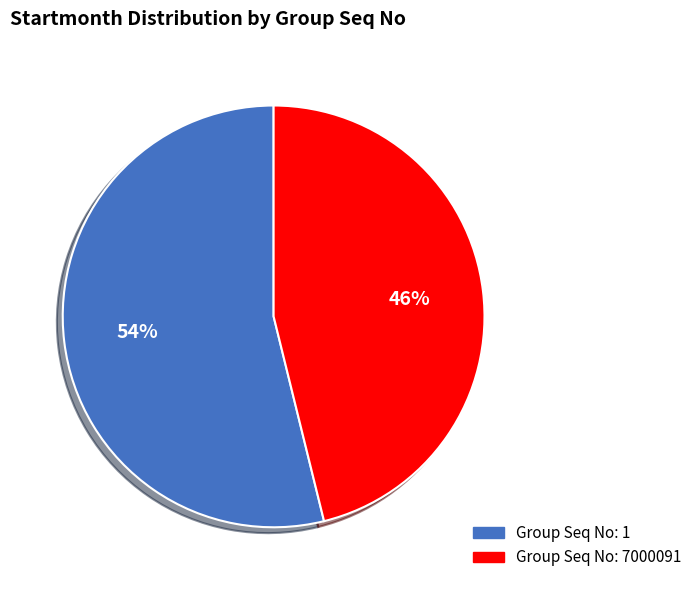

Which slice is the smallest?

Group Seq No: 7000091